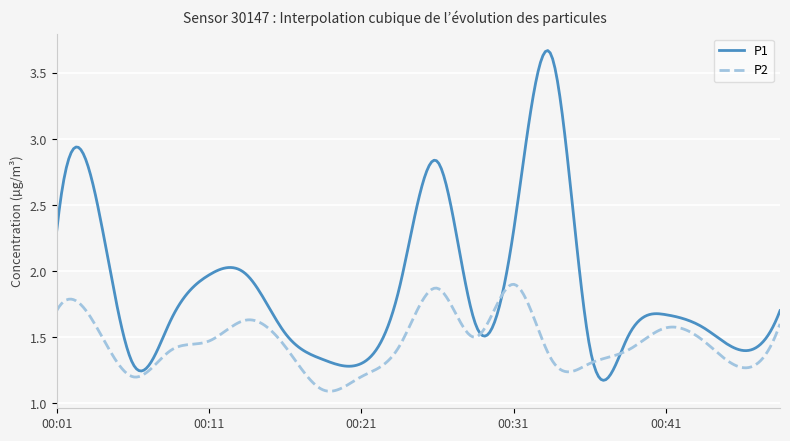

Which series has the largest total across all categories?

P1